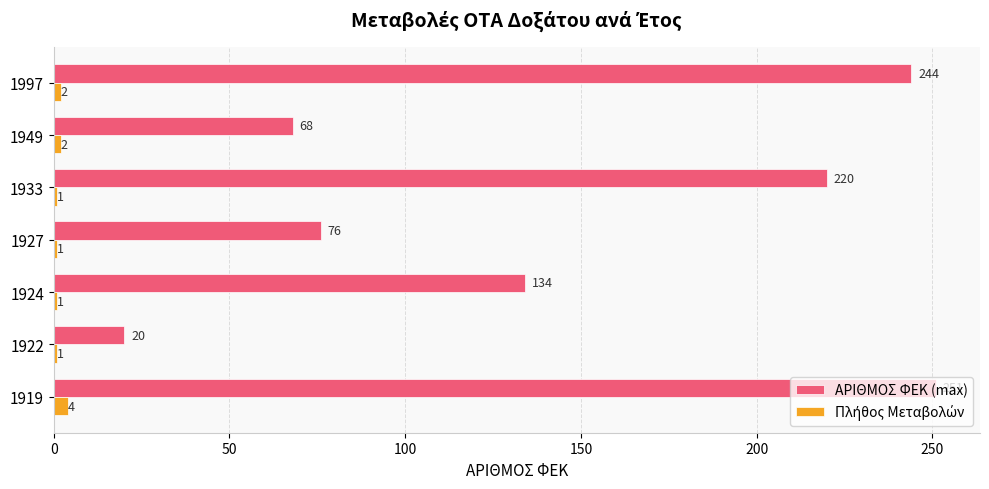

Rank the categories by ΑΡΙΘΜΟΣ ΦΕΚ (max) value from highest to lowest.

1919, 1997, 1933, 1924, 1927, 1949, 1922